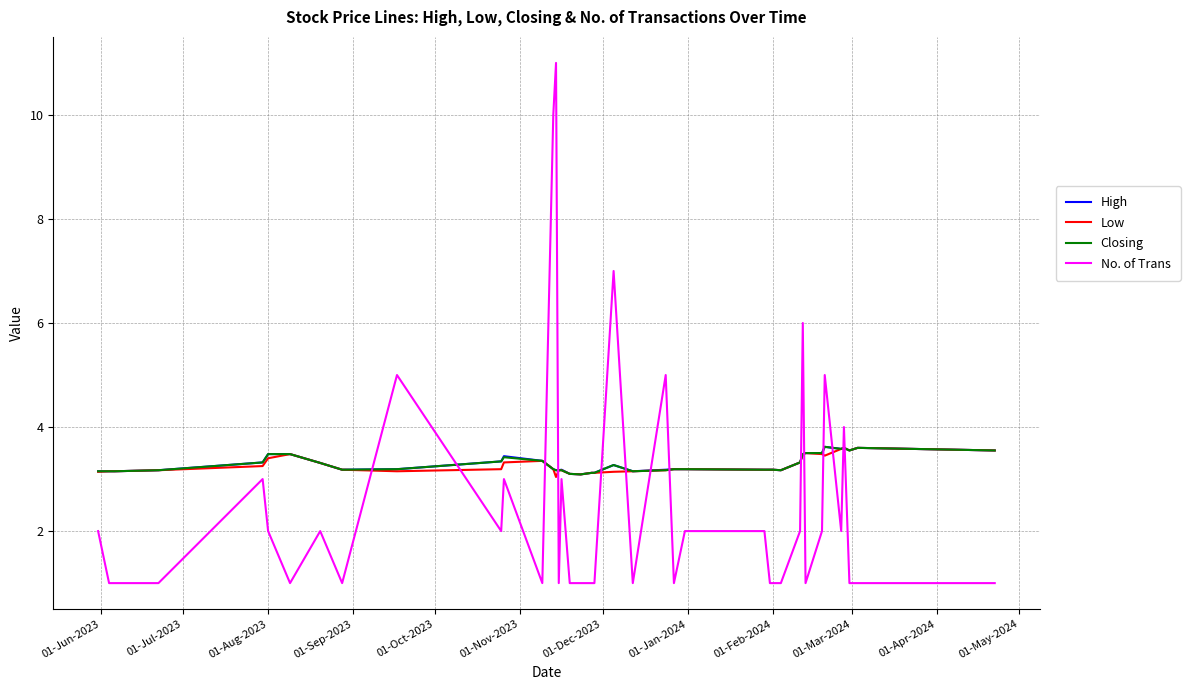

What is the greatest value displayed?

11.0